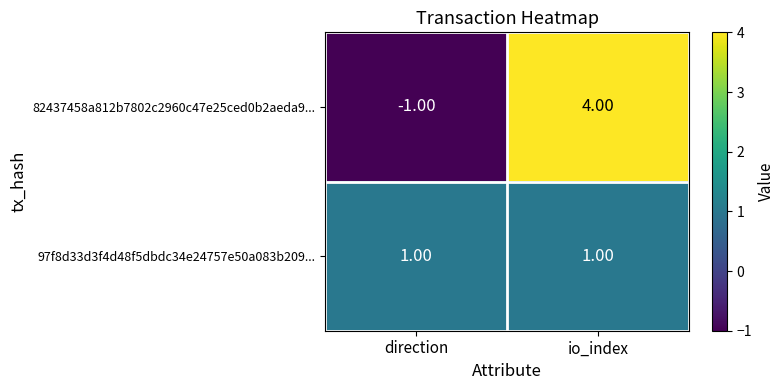

Which series has the largest range (max minus min)?

82437458a812b7802c2960c47e25ced0b2aeda9...